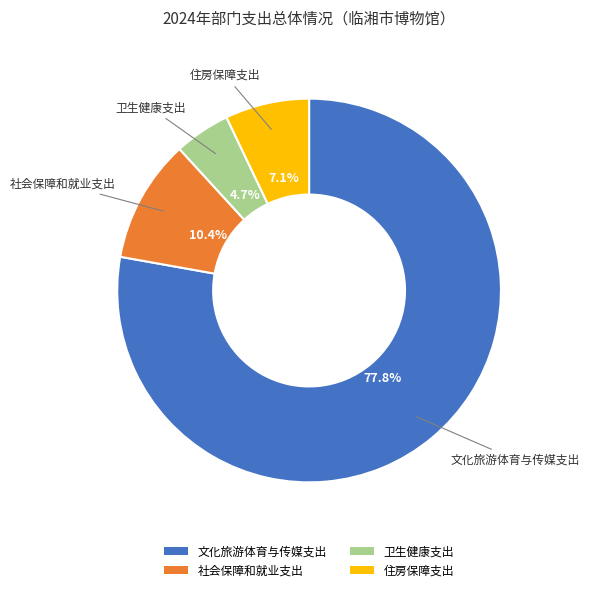

To the nearest percent, what is the combined percentage of 住房保障支出 and 卫生健康支出?

12%